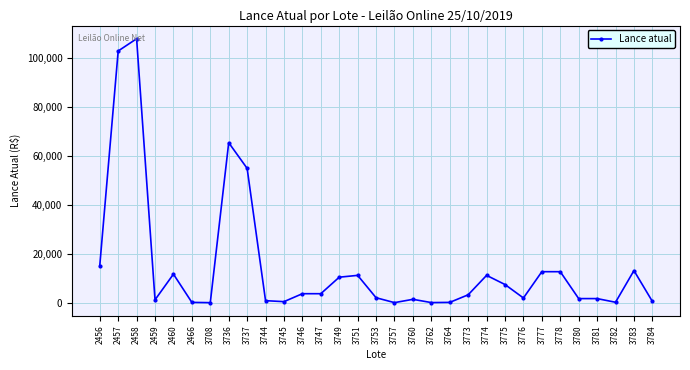

True or false: the data has more than 1 interior local peaks.

True